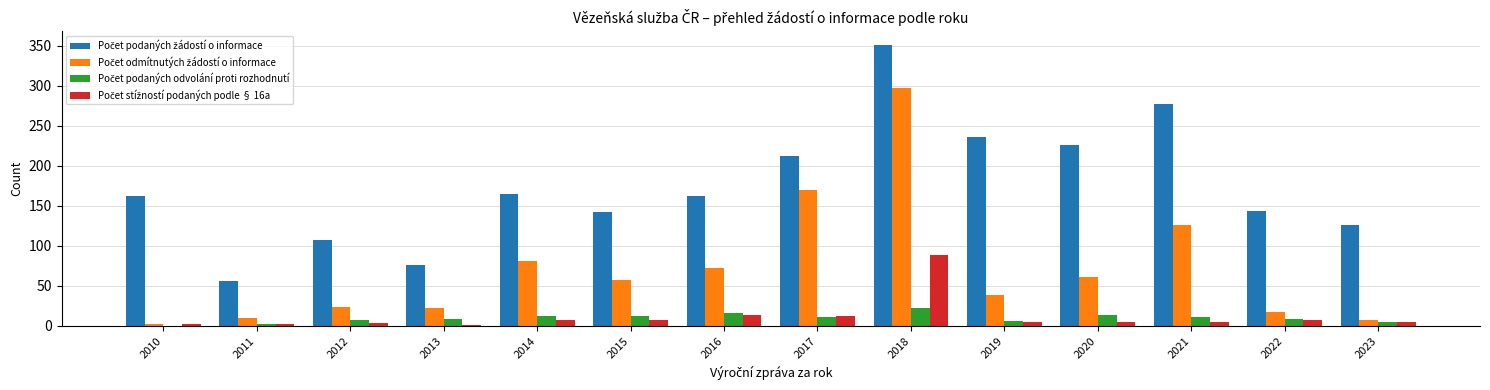

At which category is the sum across all series the highest?

2018